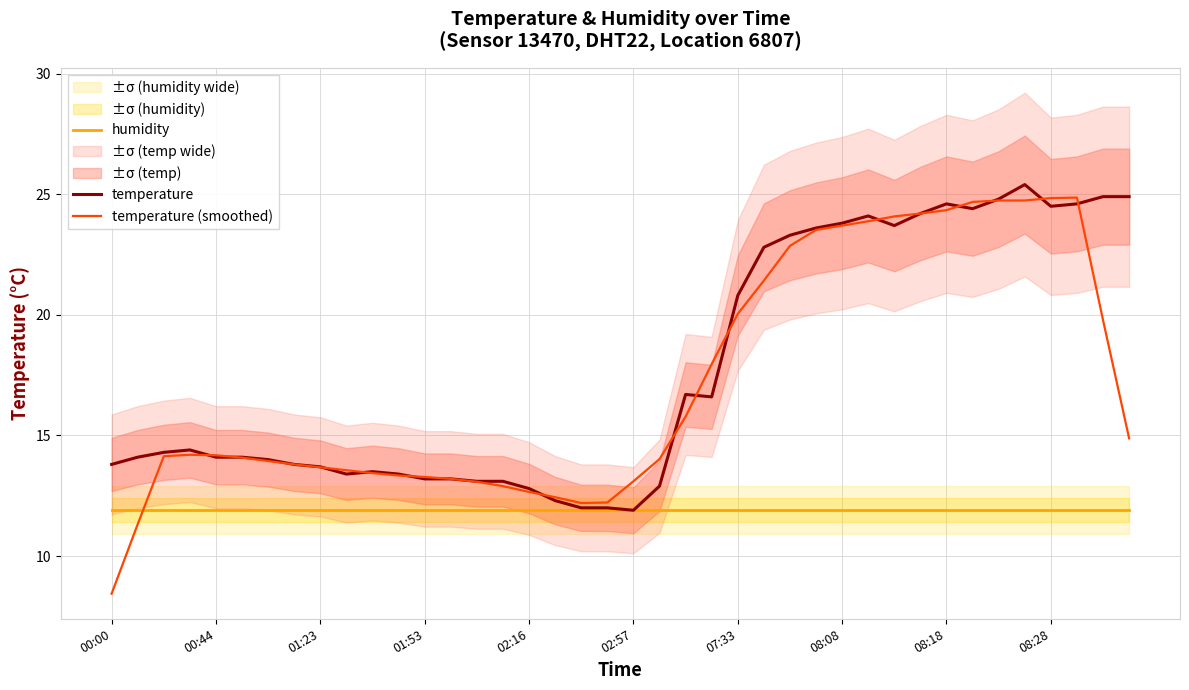

Rank the series at 34 from highest to lowest value.

temperature, temperature (smoothed), humidity